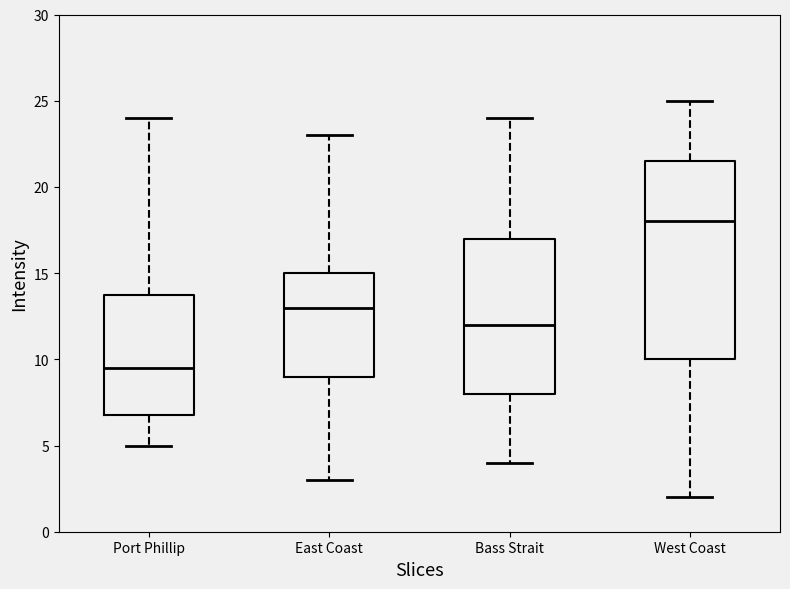

Which box has the lowest median line?

Port Phillip